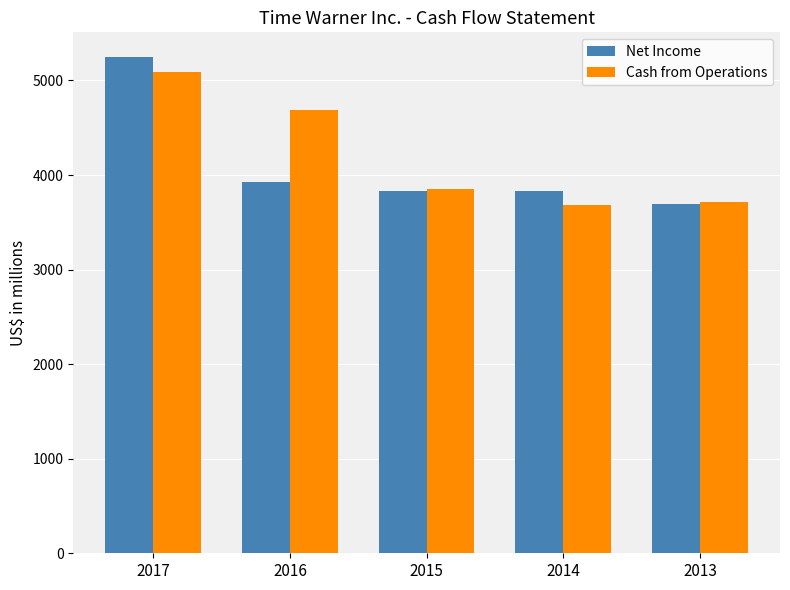

How many distinct data groups are displayed?

2